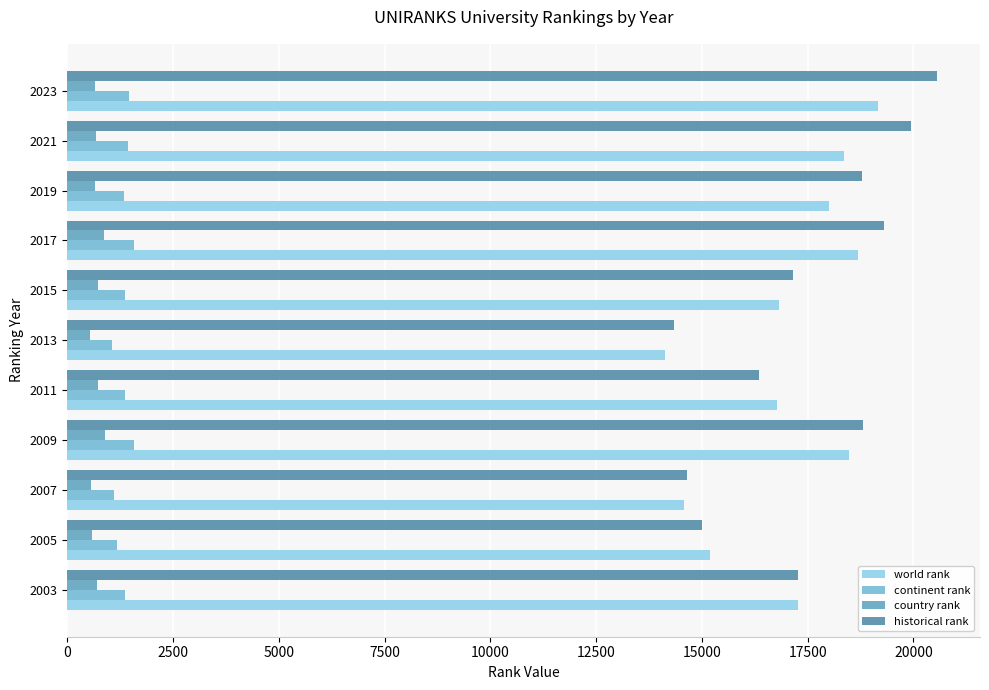

What is the sum of all continent rank values?

14783